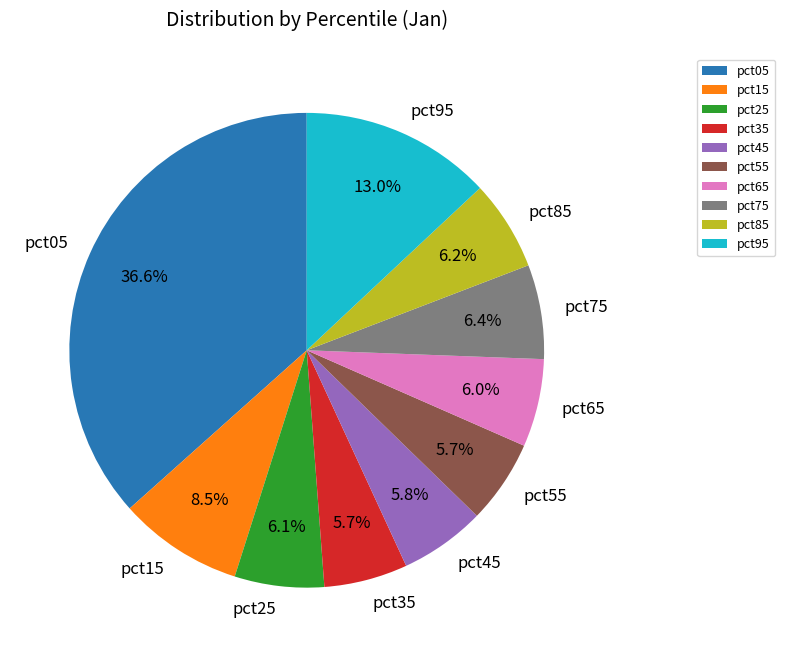

Count the number of slices in the pie.

10